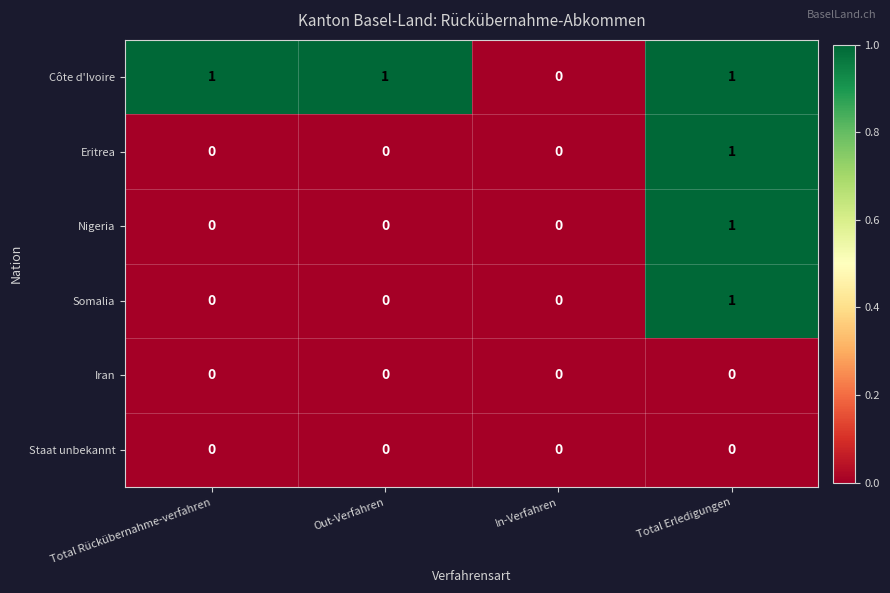

Count the Eritrea values in the range 0 to 1.

4